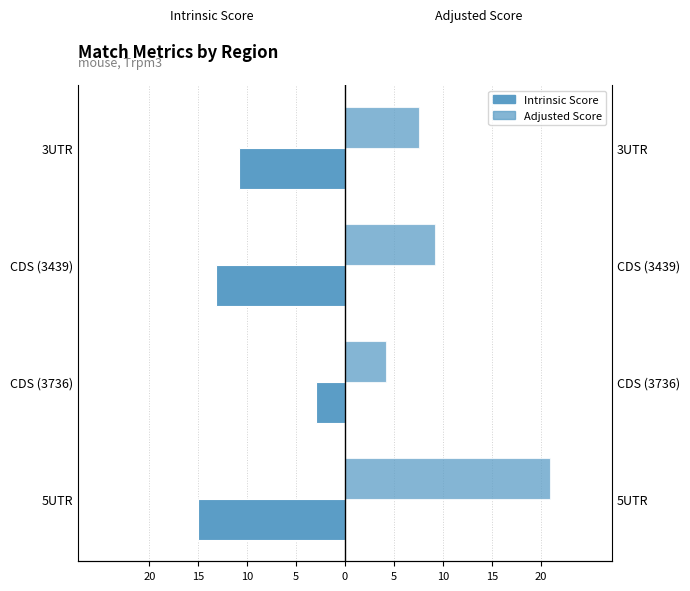

What is the value of the Intrinsic Score bar at the 2nd from the left?

-3.0